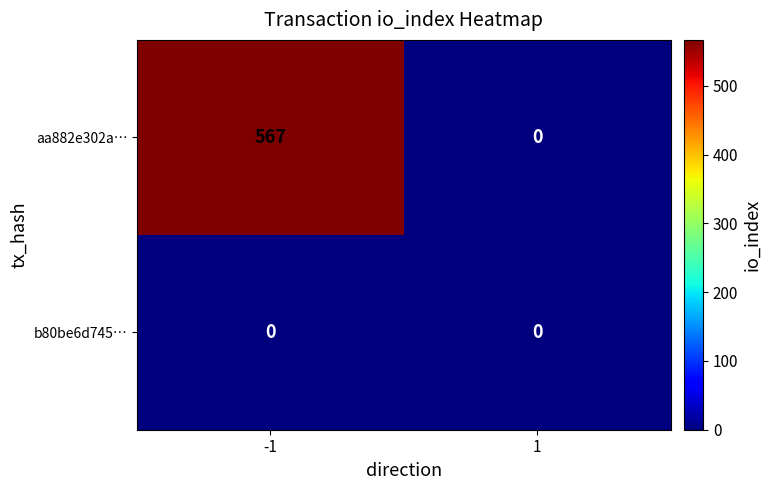

True or false: aa882e302a… has a value of -295 at 1.

False